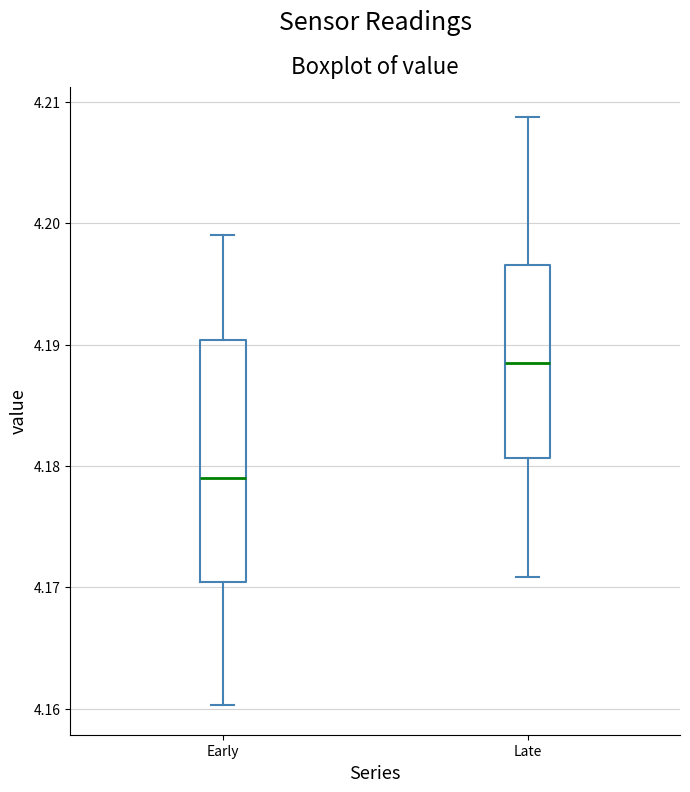

Reading left to right, transcribe this box plot: for each box, give where its median line is, the range the box spans, and where its two whiskers end, as read against the y-axis. The values are not printed on the chart, so give them approximately, as read against the axis.

Early: median 4.179, box 4.170 to 4.190, whiskers 4.160 to 4.199
Late: median 4.188, box 4.181 to 4.197, whiskers 4.171 to 4.209